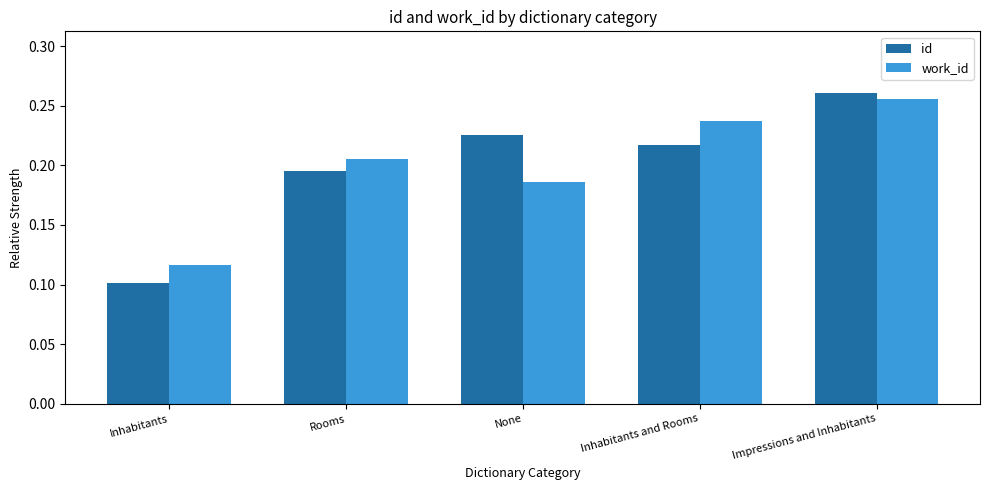

How many series are shown in this chart?

2